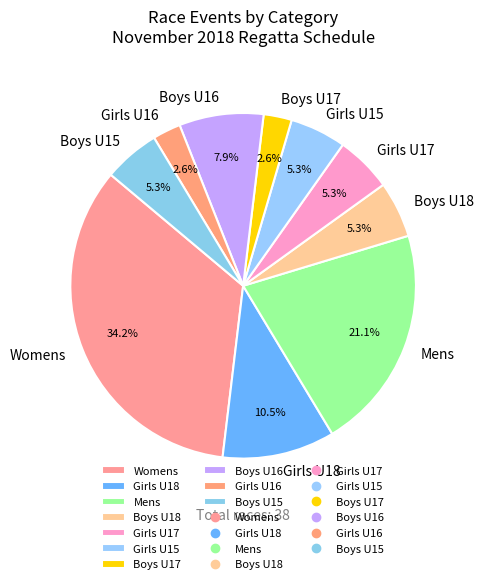

Does Boys U18 account for over 50% of the chart?

No